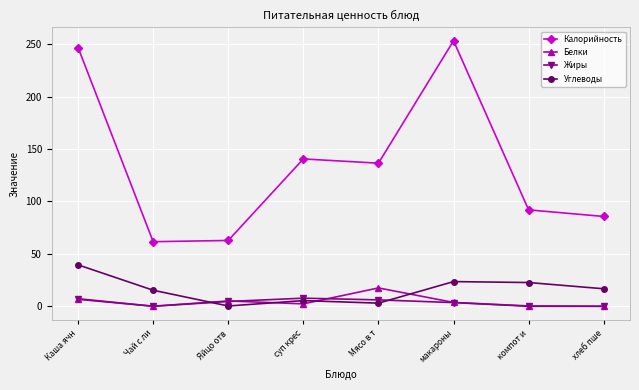

What is the greatest value displayed?

253.3